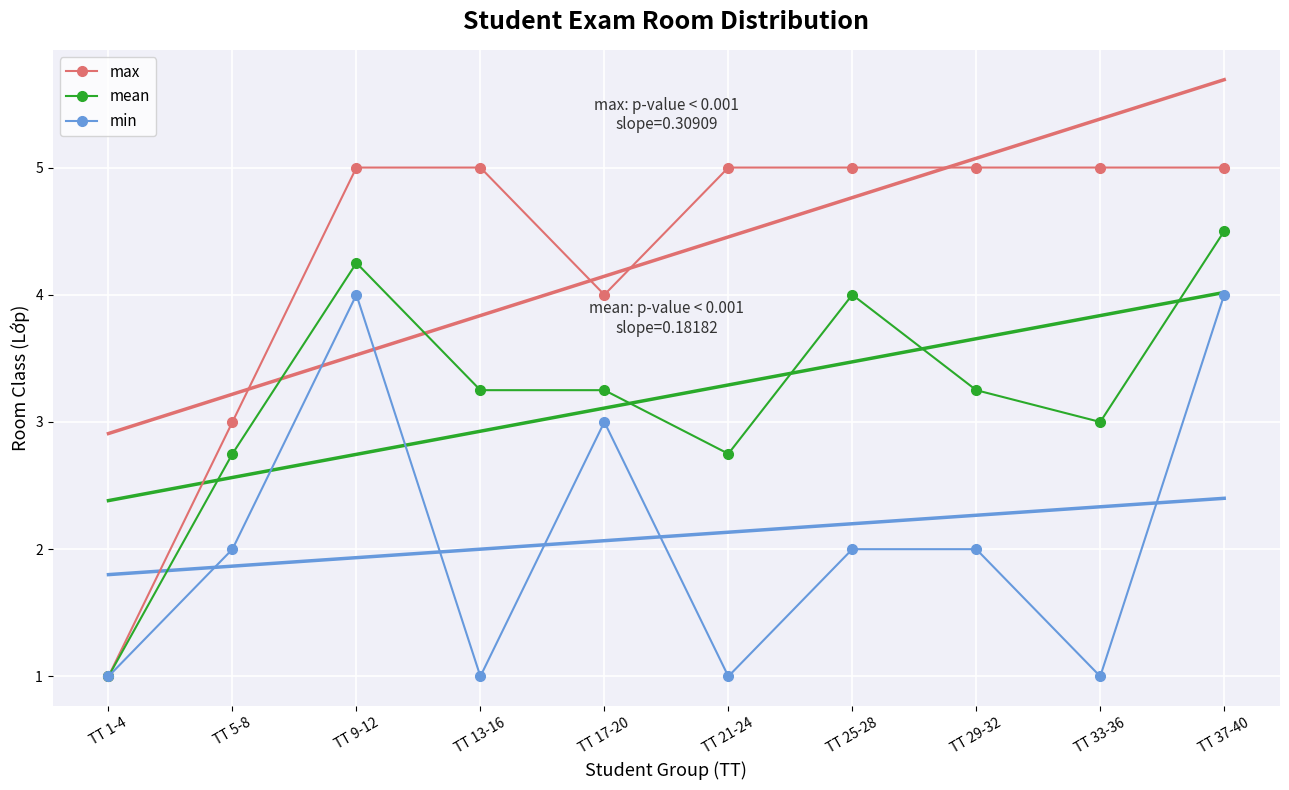

Rank the series by their average value, from lowest to highest.

min, mean, max